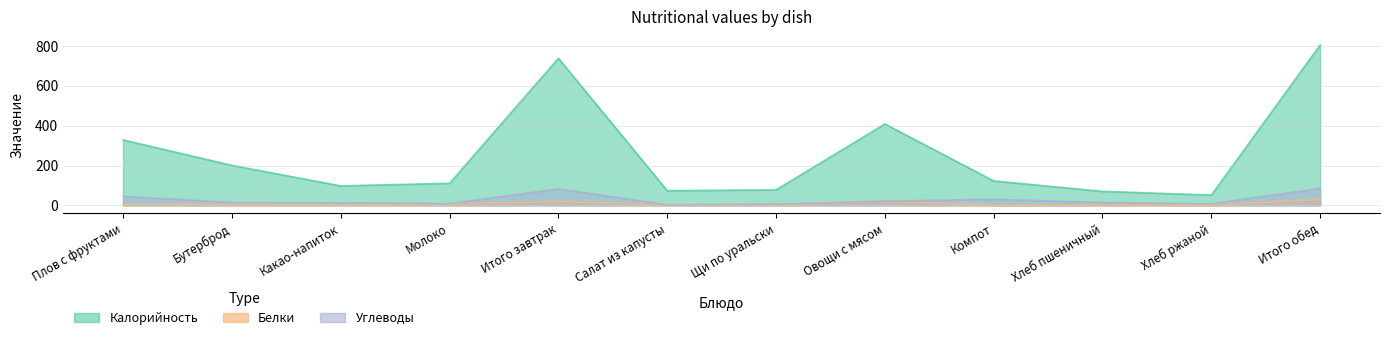

What is the spread (max minus min) of values at Итого завтрак?

719.1